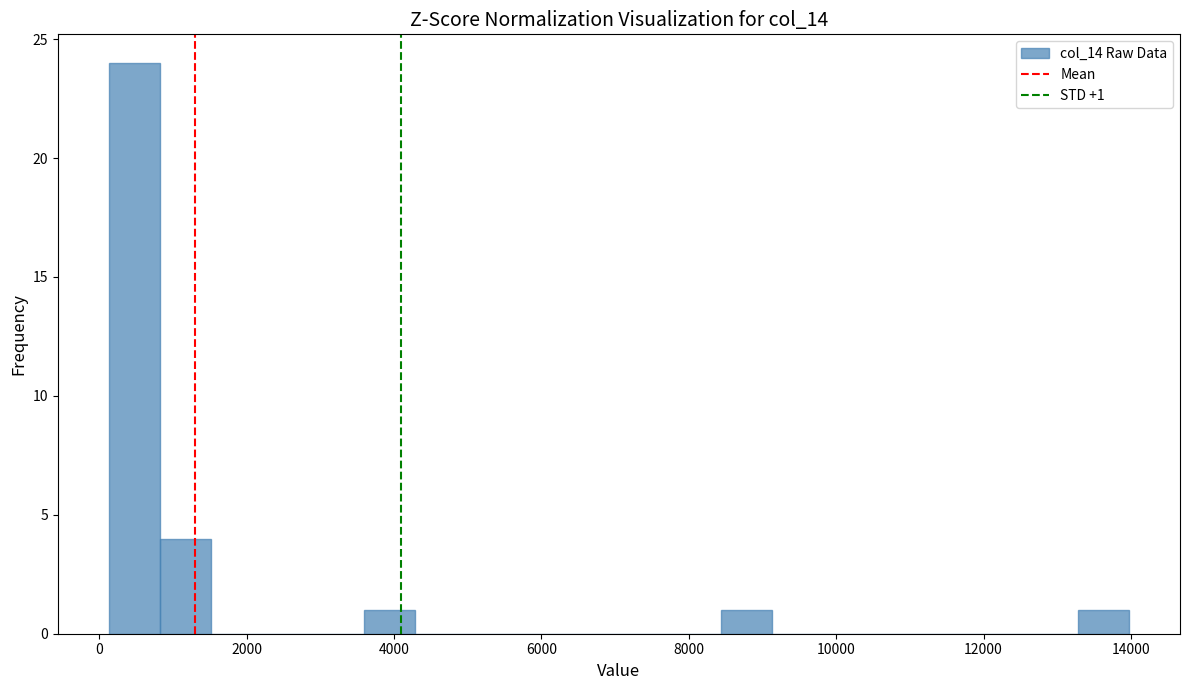

Read against the x-axis, roughly where is the centre of the tallest bar?

400